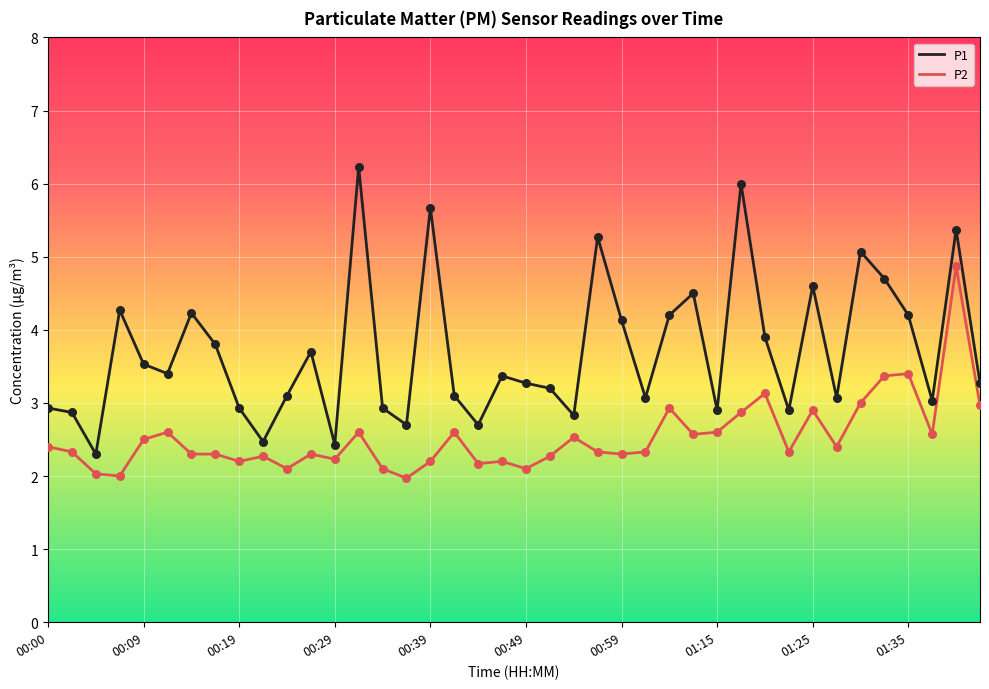

Which series has the largest total across all categories?

P1